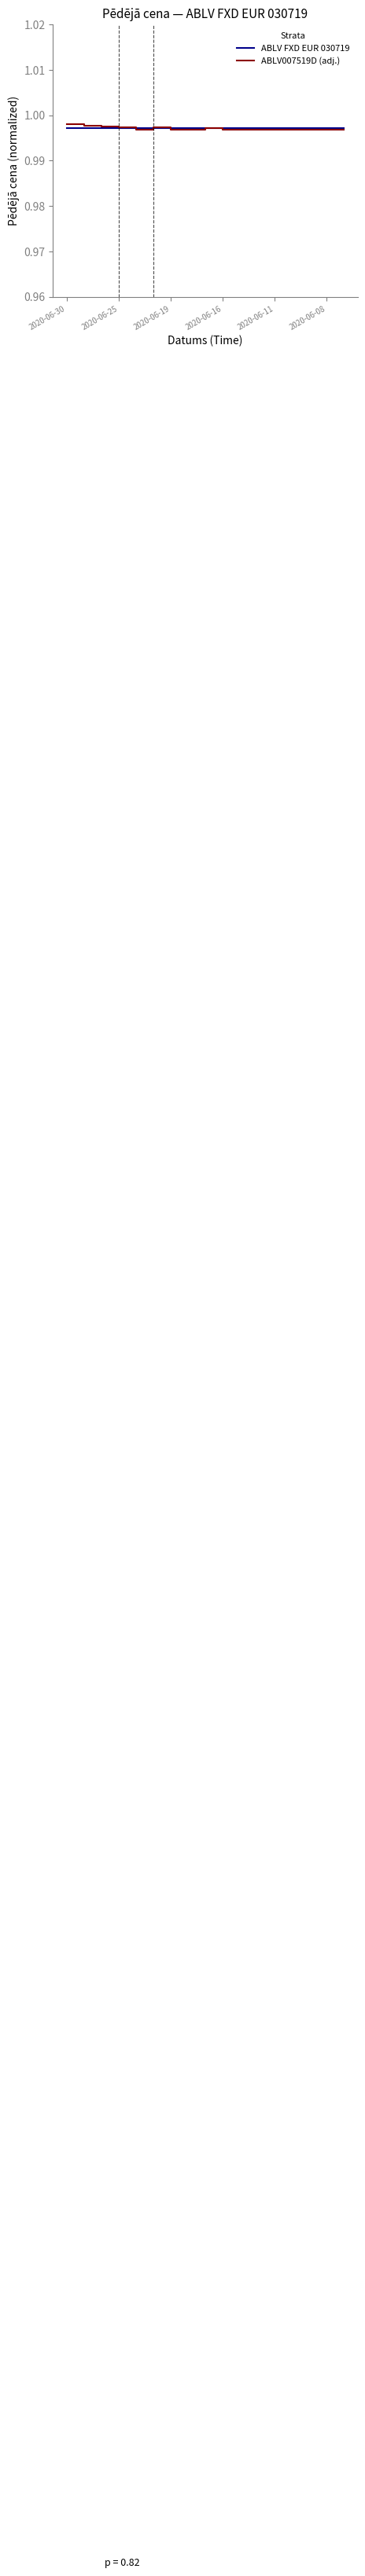

At which label is ABLV FXD EUR 030719 closest to 0?

2020-06-30